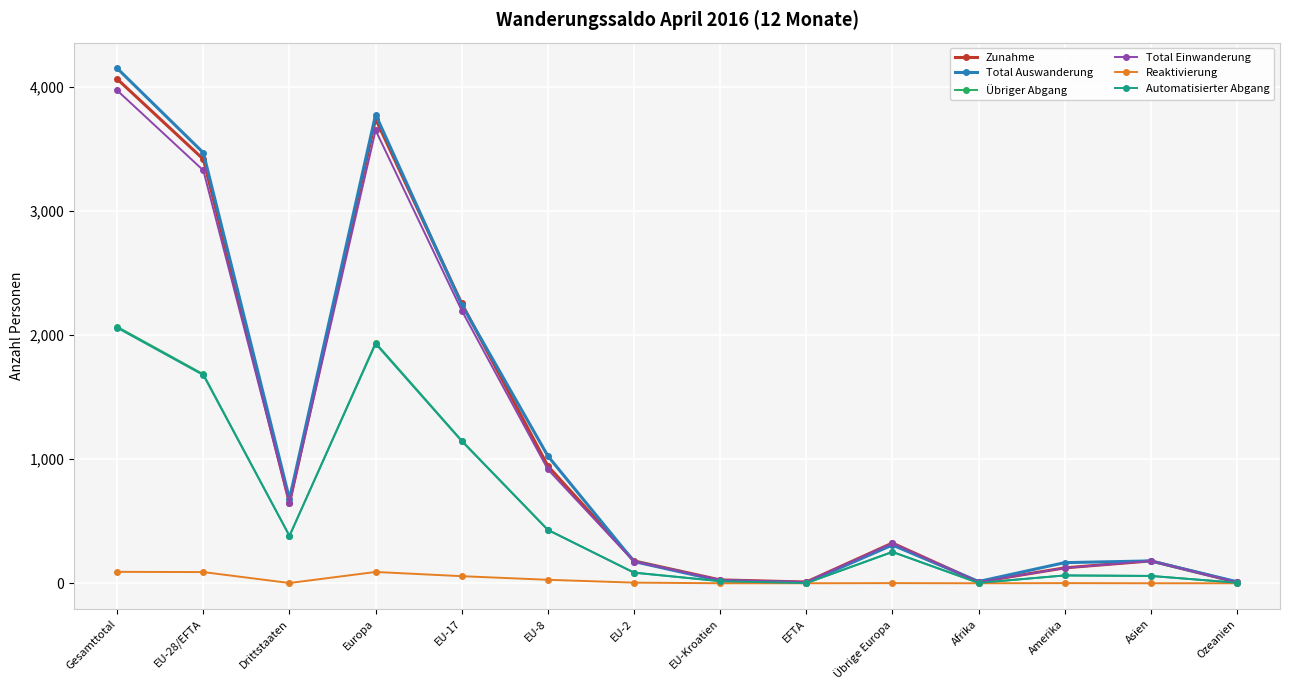

The Zunahme series shows 646 at Drittstaaten. True or false?

True